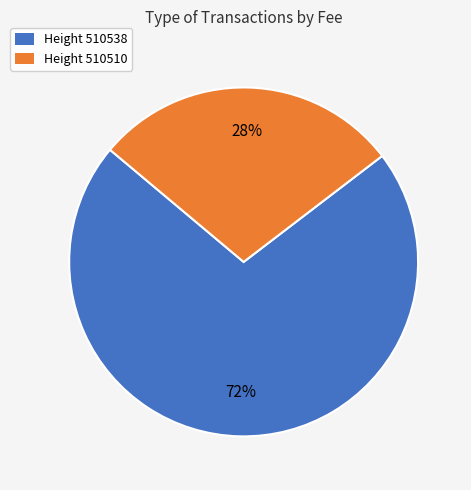

Is it true that Height 510538 is 65% of the pie?

False